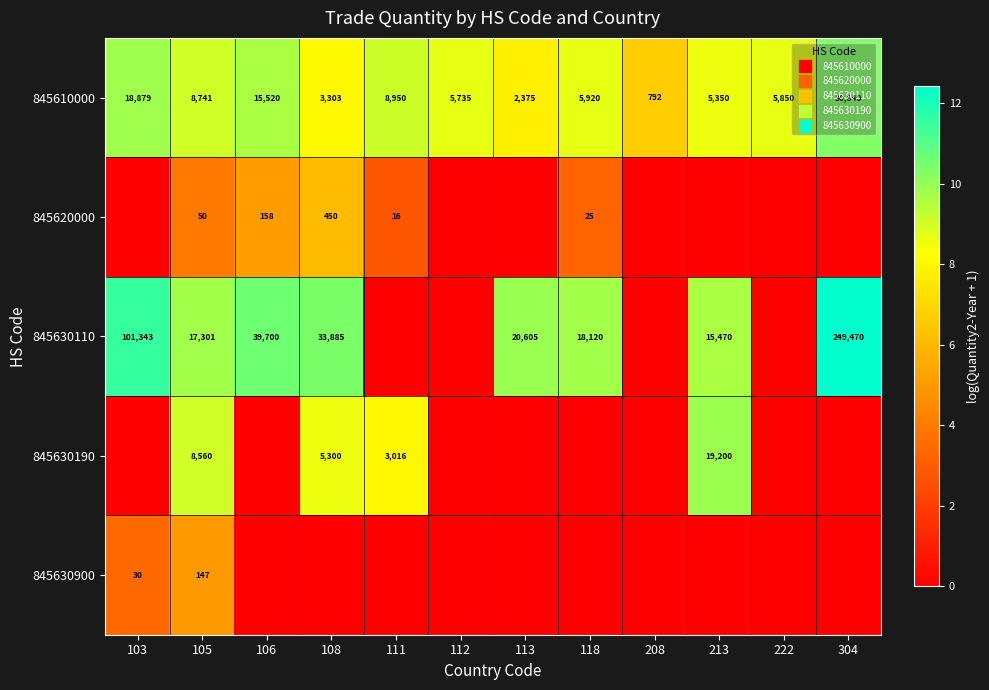

At how many categories does at least one series exceed 2?

12